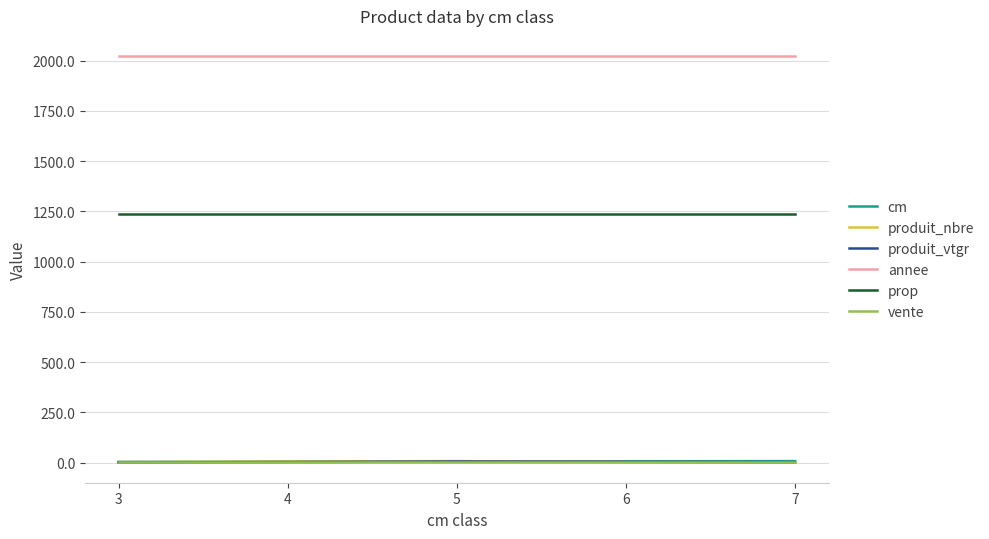

Which series has the largest total across all categories?

annee